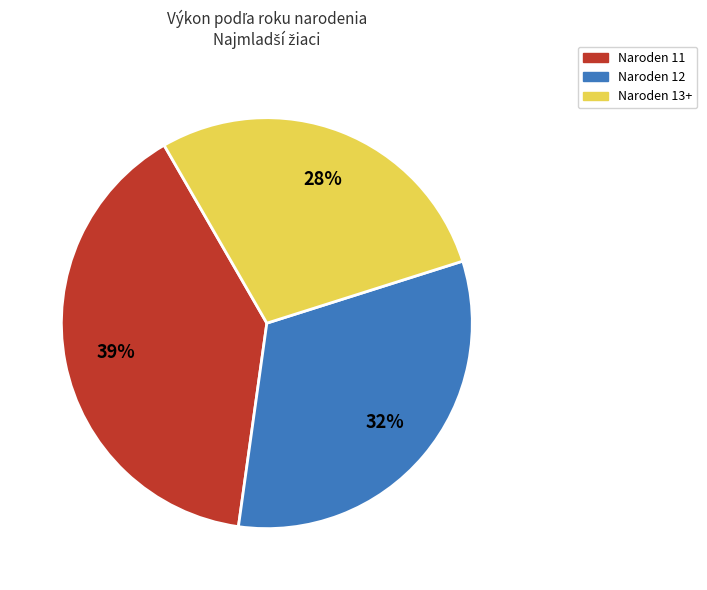

How many slices are in this pie chart?

3